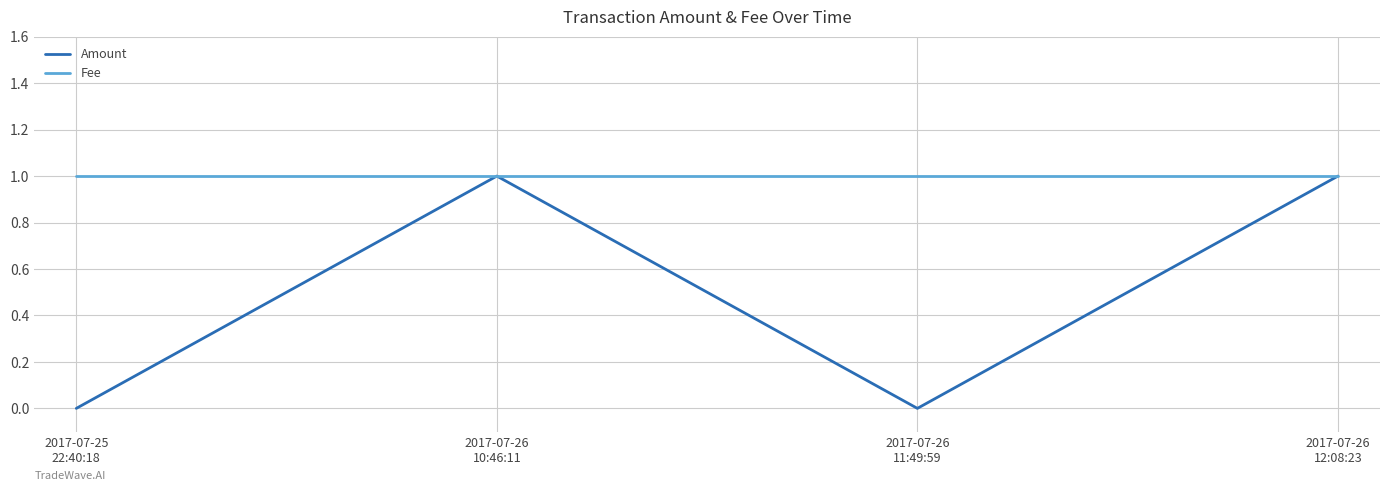

What is the difference between the Amount values at 2017-07-26
10:46:11 and 2017-07-25
22:40:18?

1